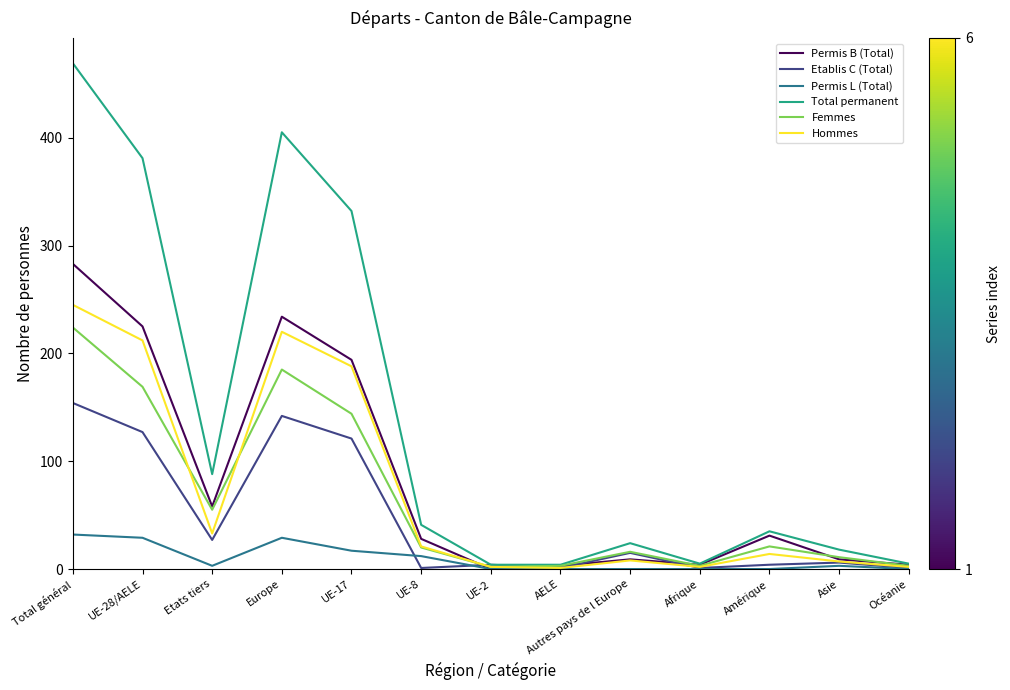

What is the difference between the highest and lowest values at UE-17?

315